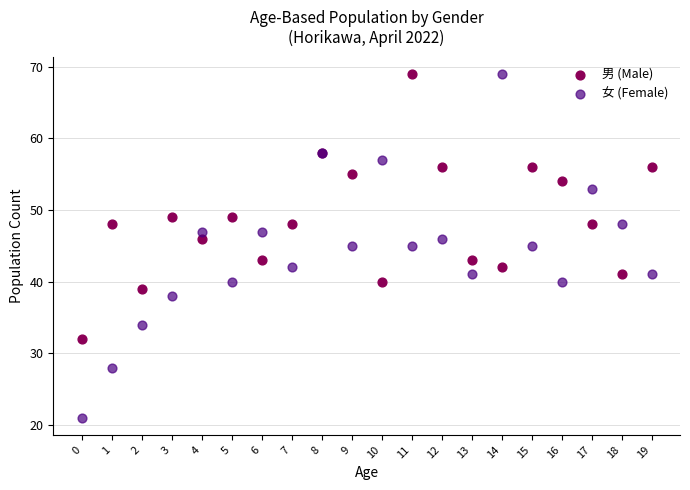

Which series has the widest spread of Y values?

女 (Female)